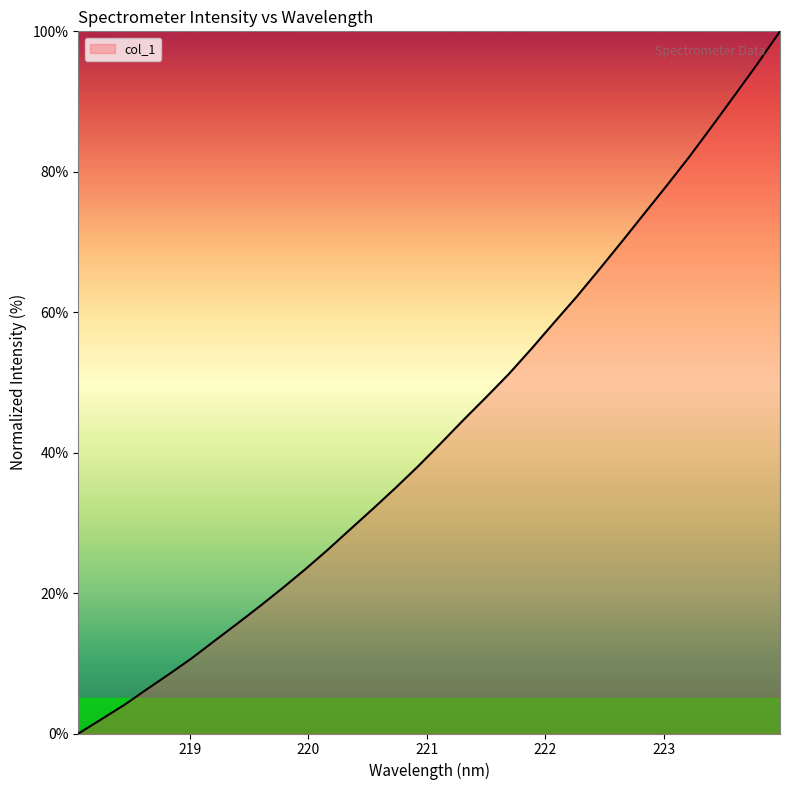

How many lines are shown in the chart?

1